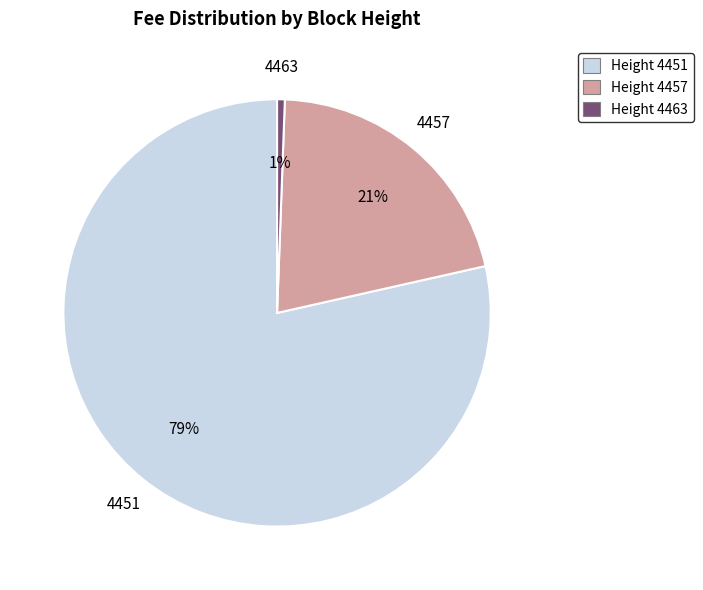

Which category has the biggest portion of the pie?

Height 4451